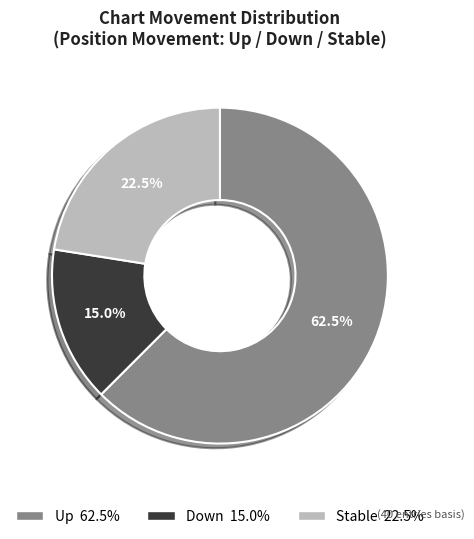

Does any single category account for the majority?

Yes